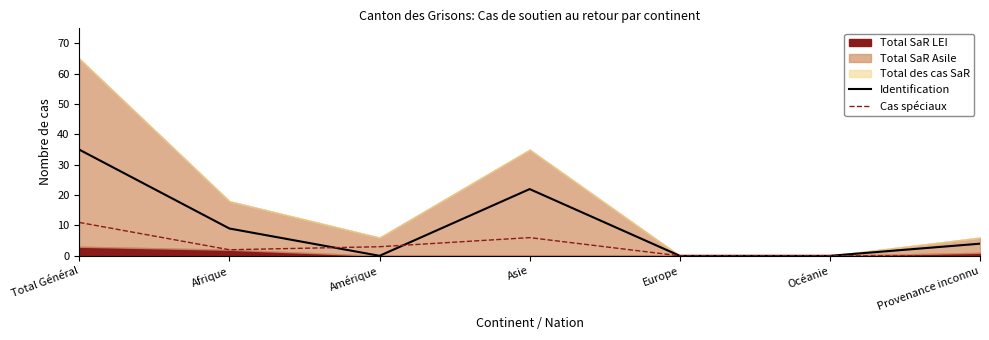

Does the chart have visible grid lines?

No